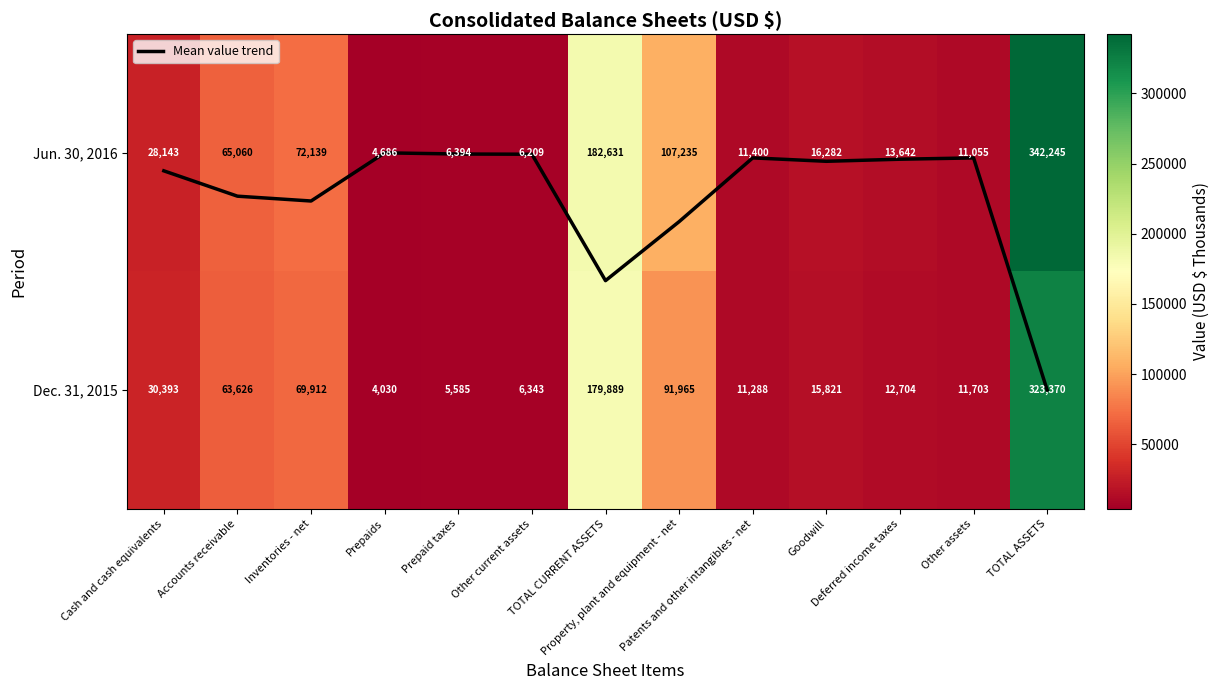

What is the sum of all Dec. 31, 2015 values?

826629.0